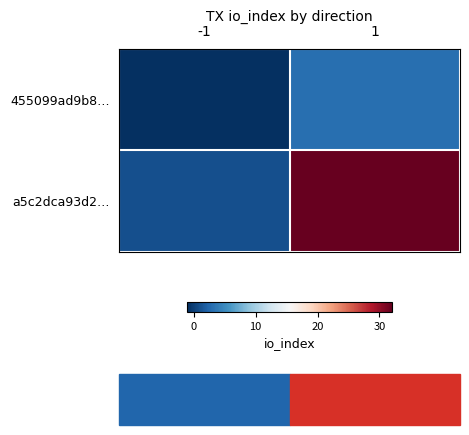

Which has a higher value, 1 or -1?

1